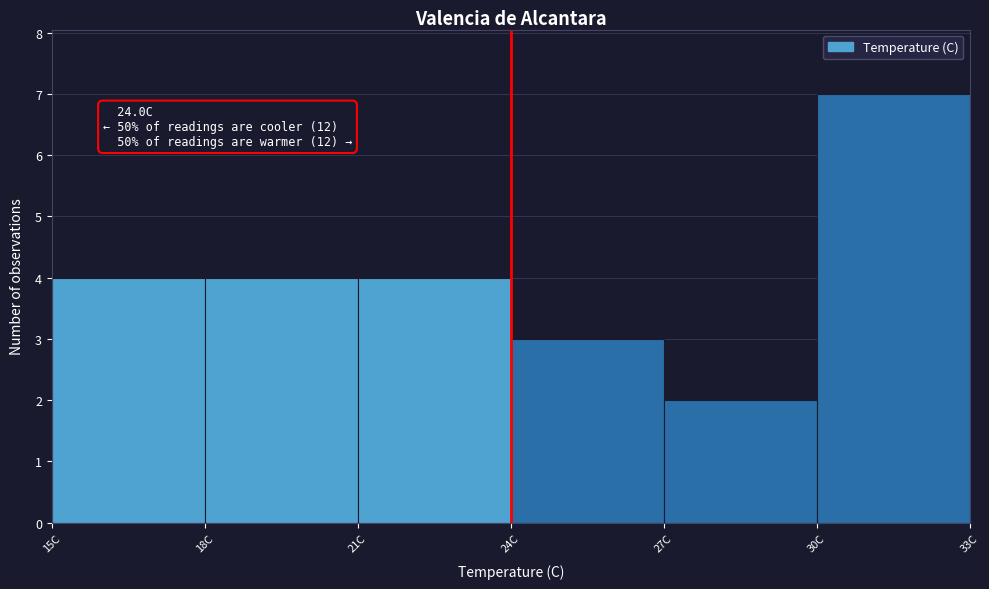

Over which range of the x-axis is the bar tallest?

30 to 33